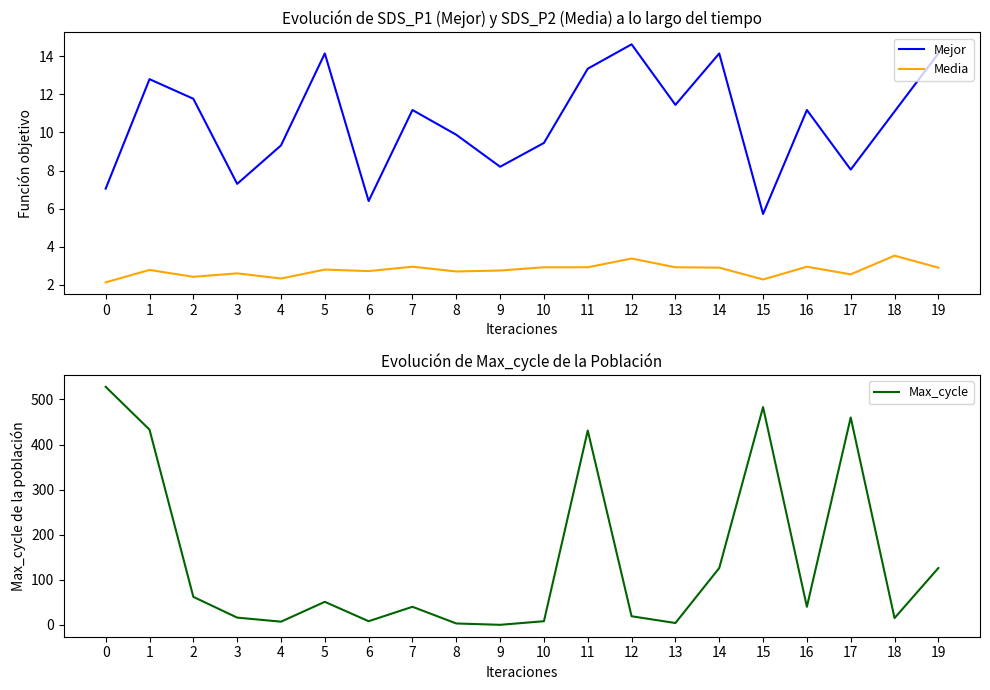

What is the value of the Max_cycle point at the 6th from the left?

51.0